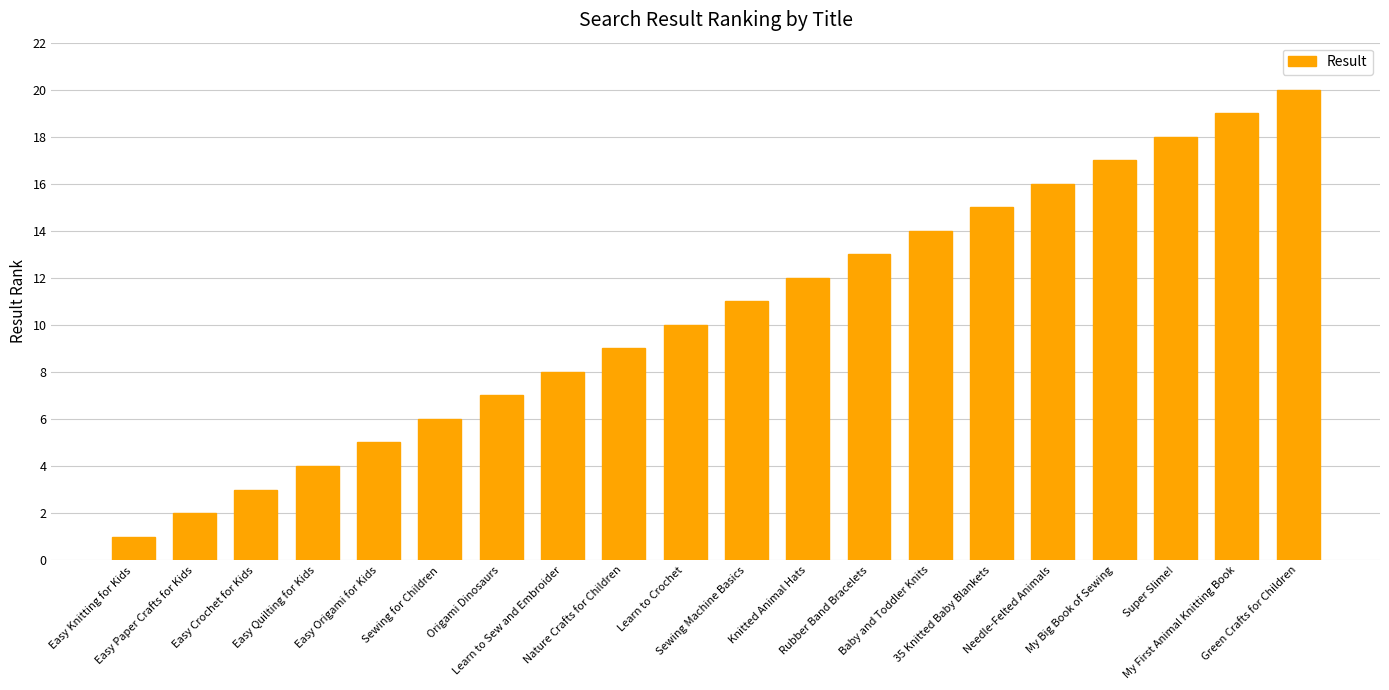

True or false: the data shows 9 at Easy Origami for Kids.

False